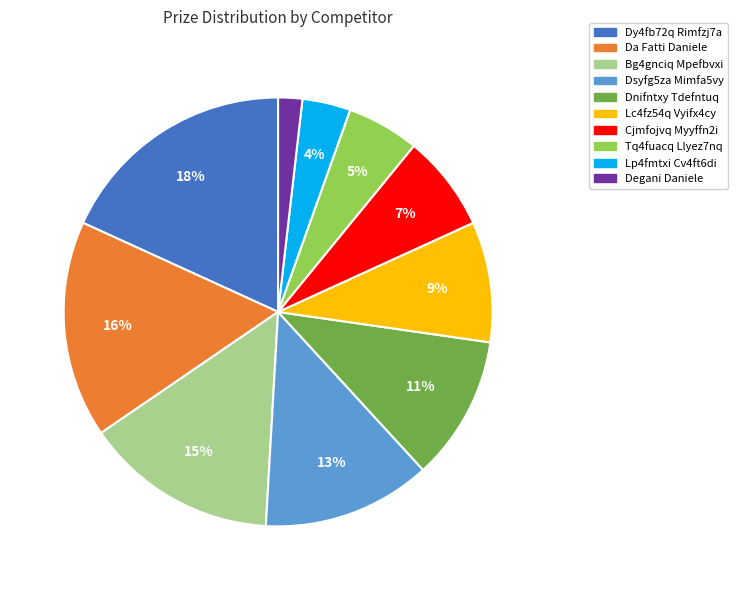

What is the largest slice in the pie chart?

Dy4fb72q Rimfzj7a